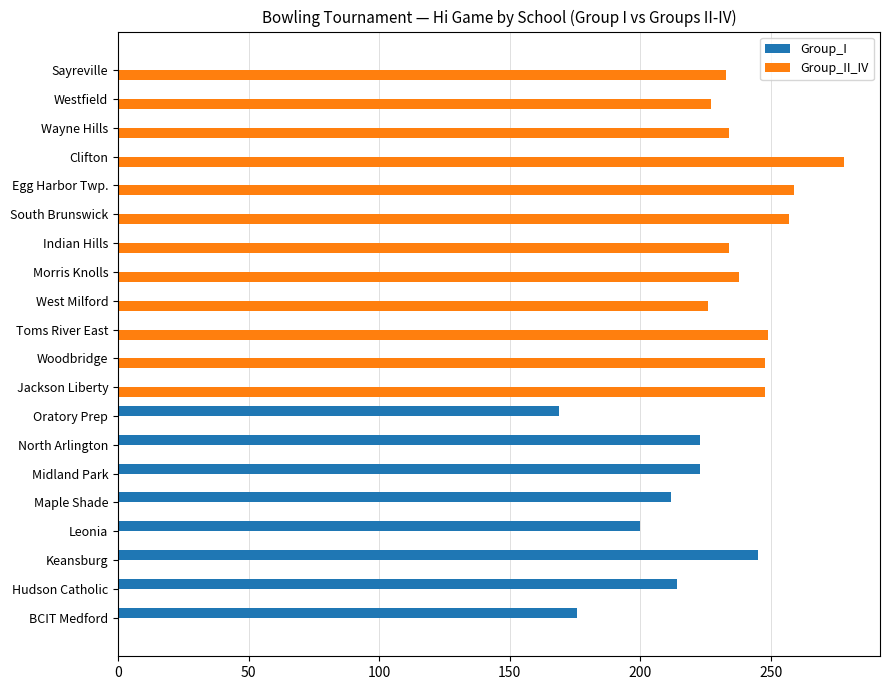

What is the total value across all series at Oratory Prep?

169